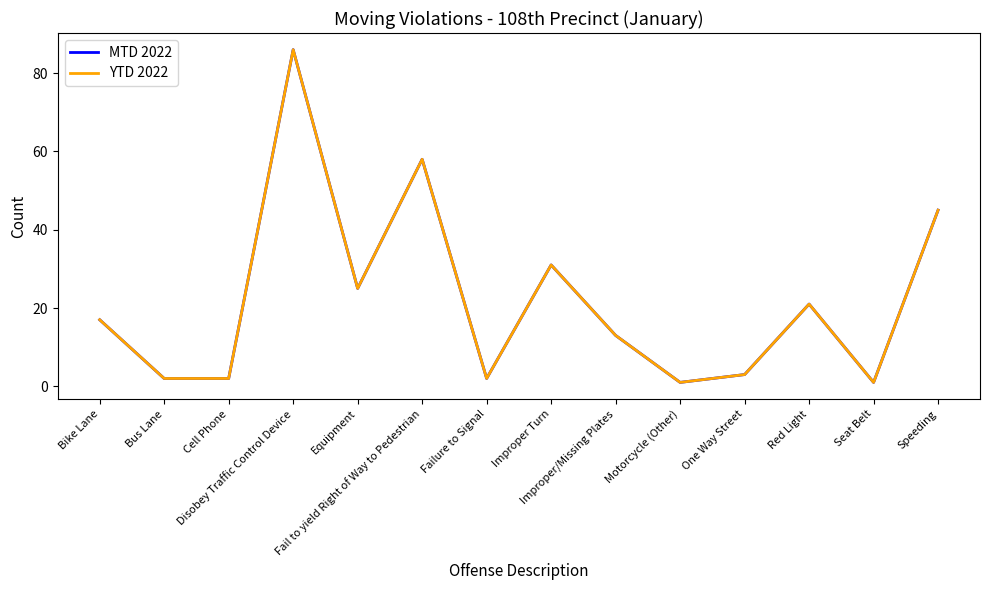

What is the sum of the MTD 2022 values at Improper Turn and Fail to yield Right of Way to Pedestrian?

89